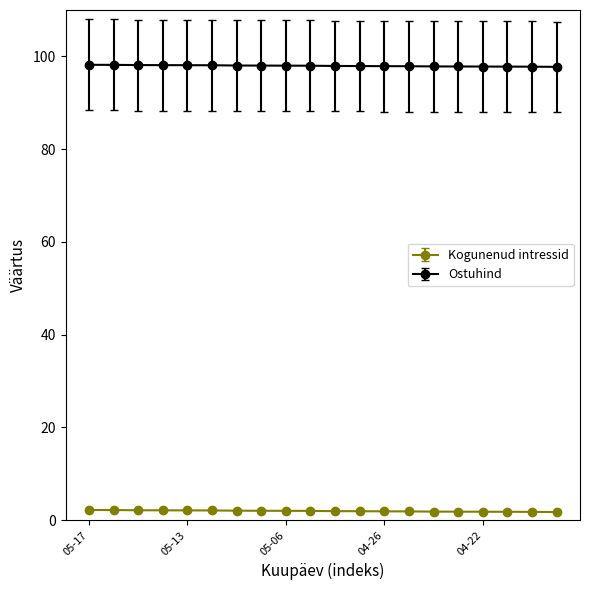

What is the value of the Ostuhind point at the 4th from the left?

98.1